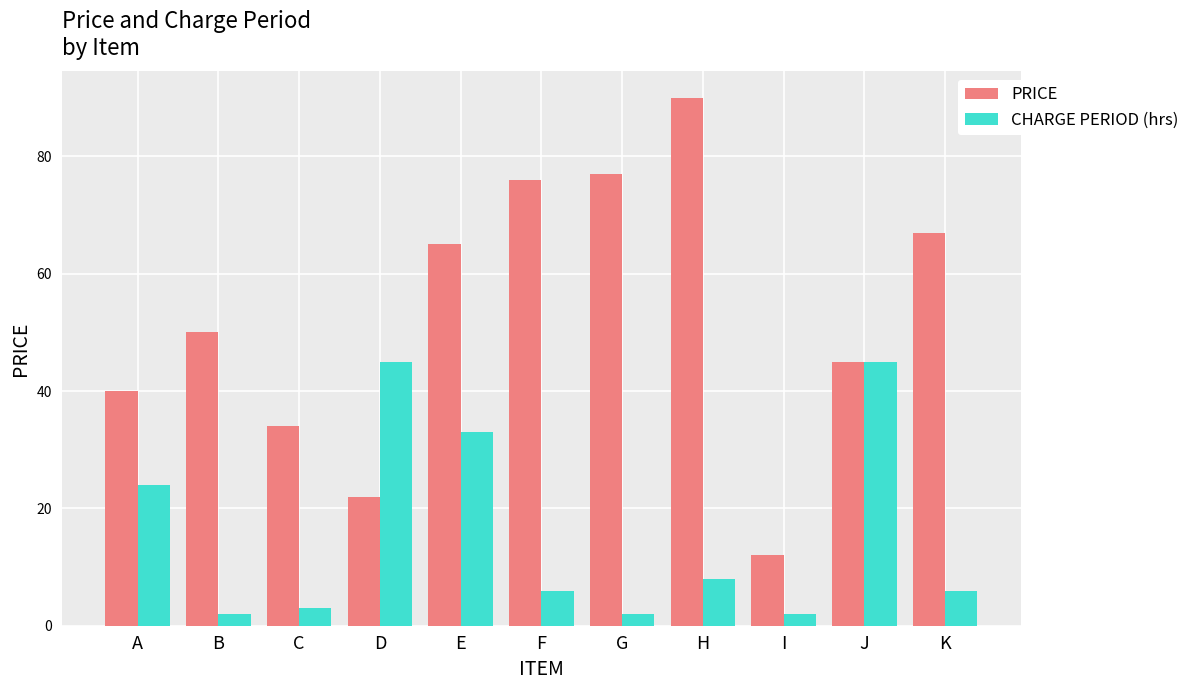

List the series in order of their peak value, highest first.

PRICE, CHARGE PERIOD (hrs)